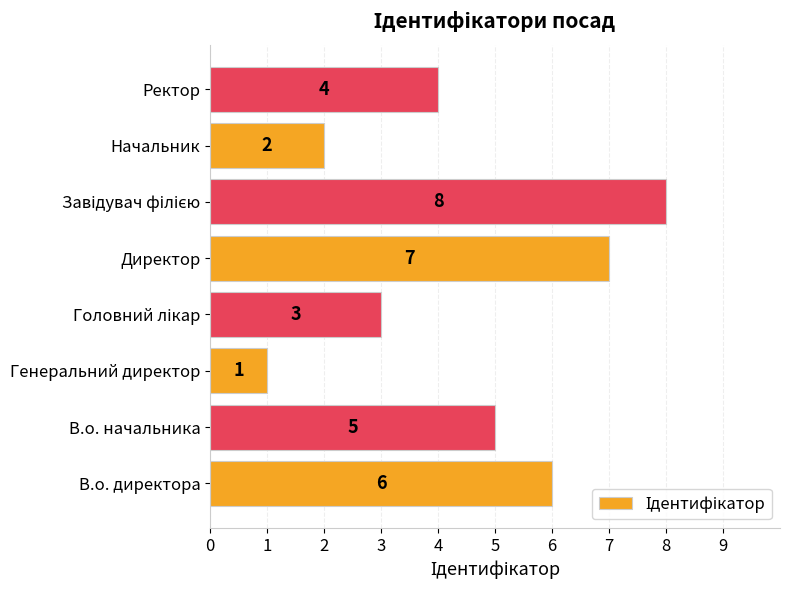

Count the values in the range 3 to 7.

5